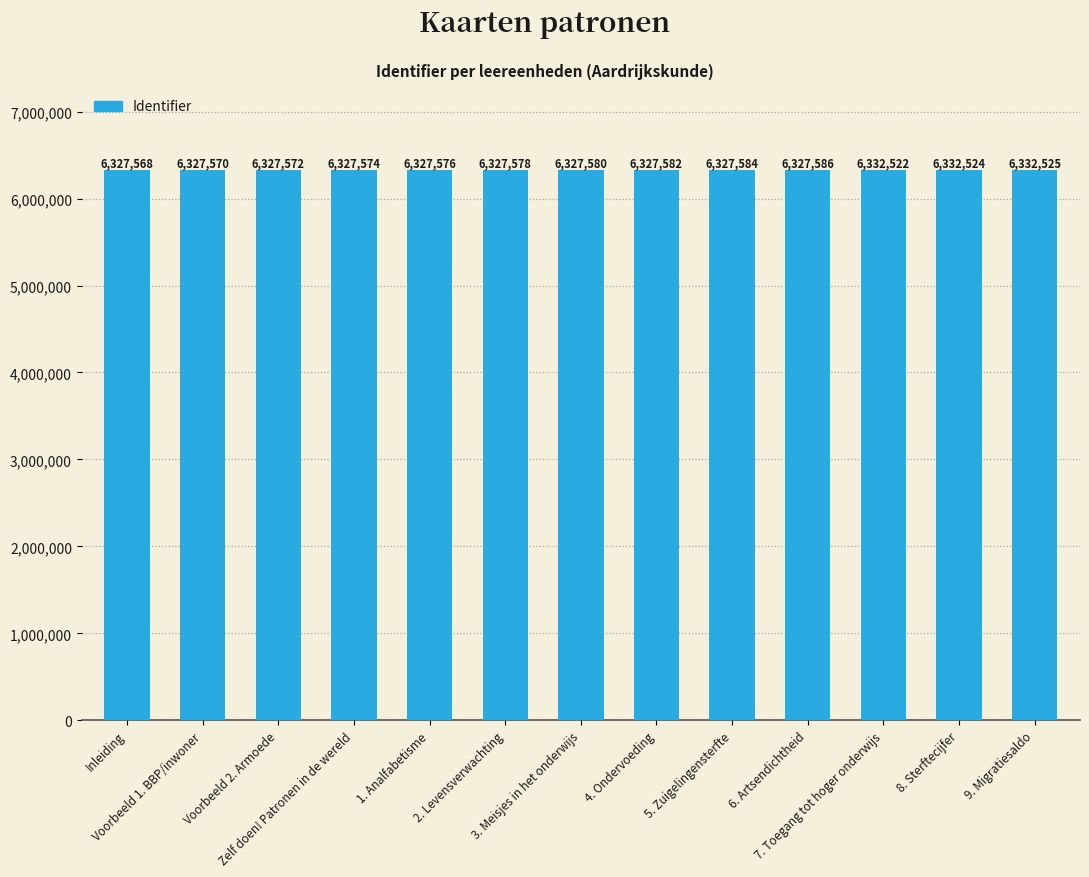

Is it true that the value at Inleiding is 3648202?

False